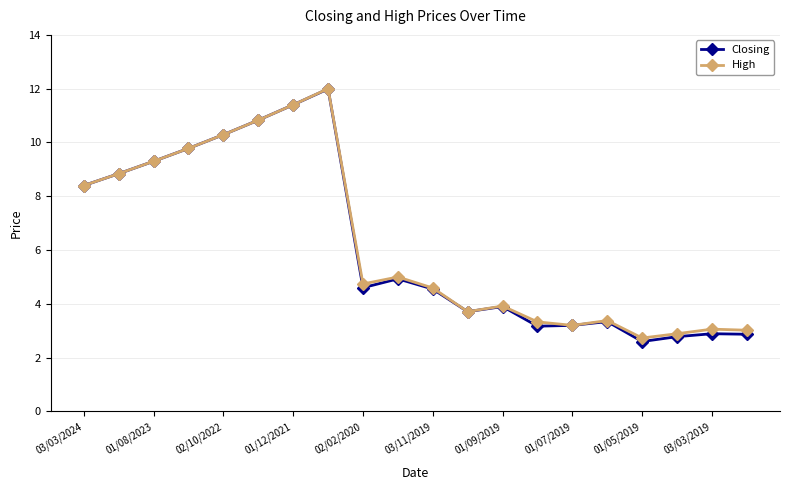

What is the difference between the maximum and second lowest values in the Closing series?

9.2